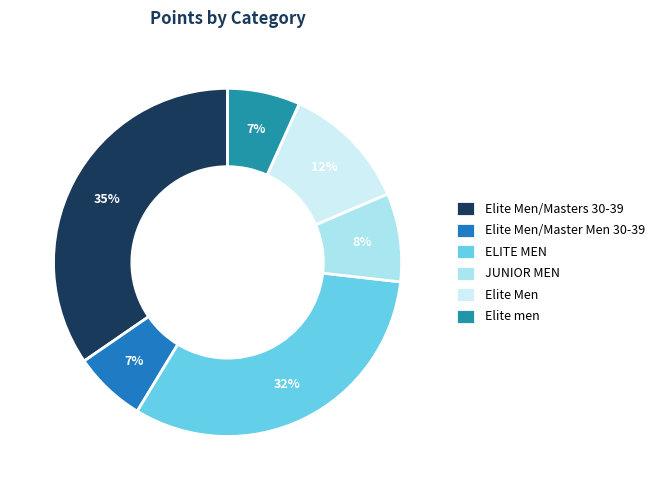

Does ELITE MEN account for over 50% of the chart?

No